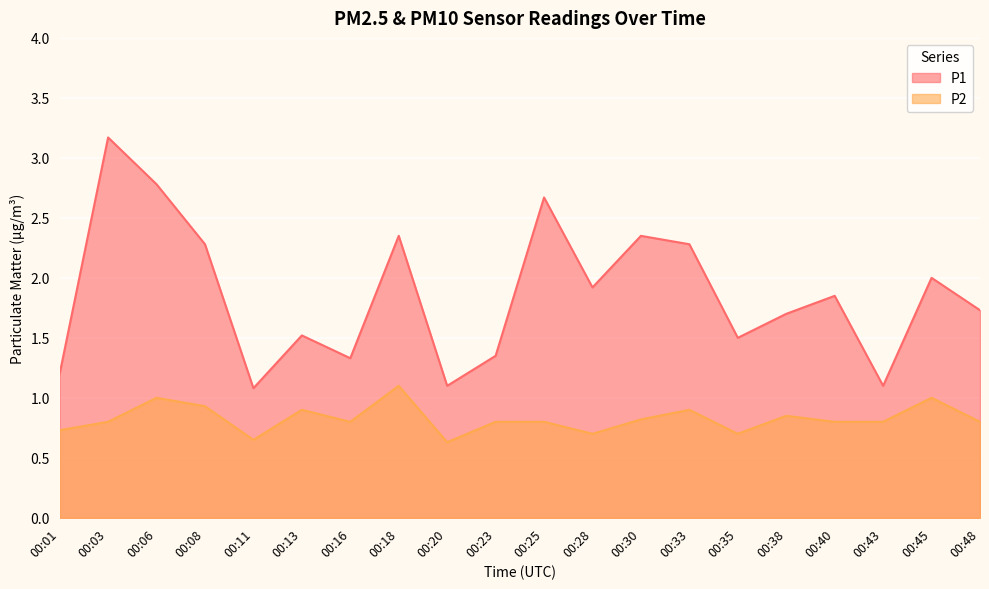

How many lines are shown in the chart?

2